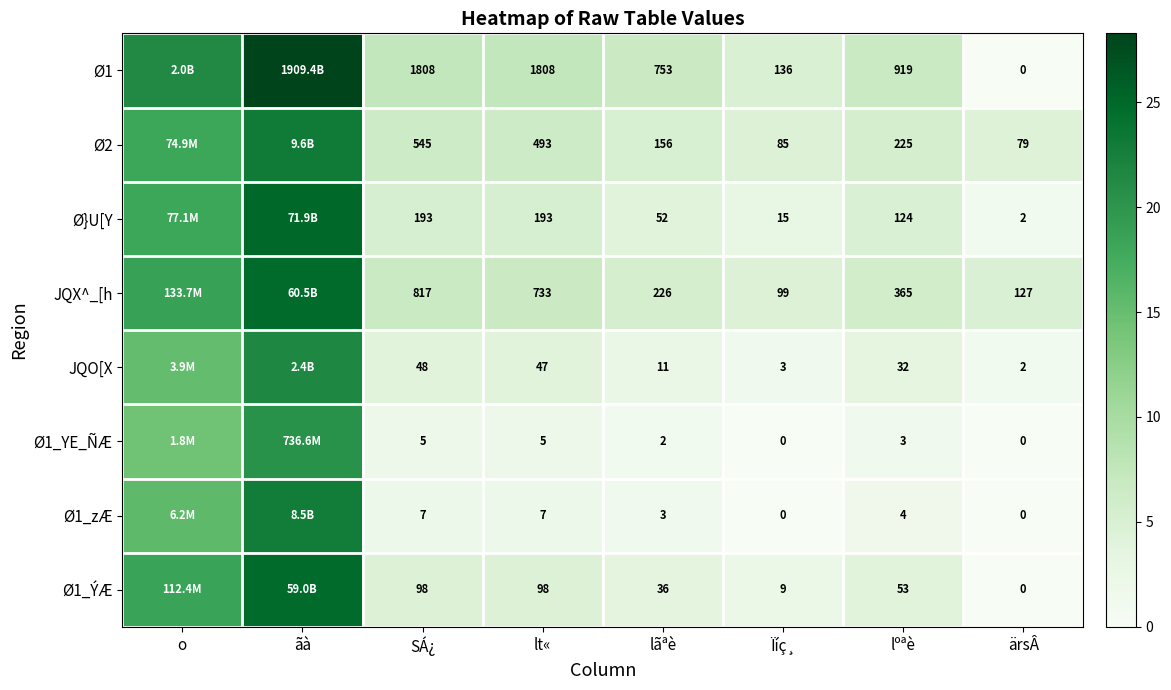

Count the number of data series in this chart.

8